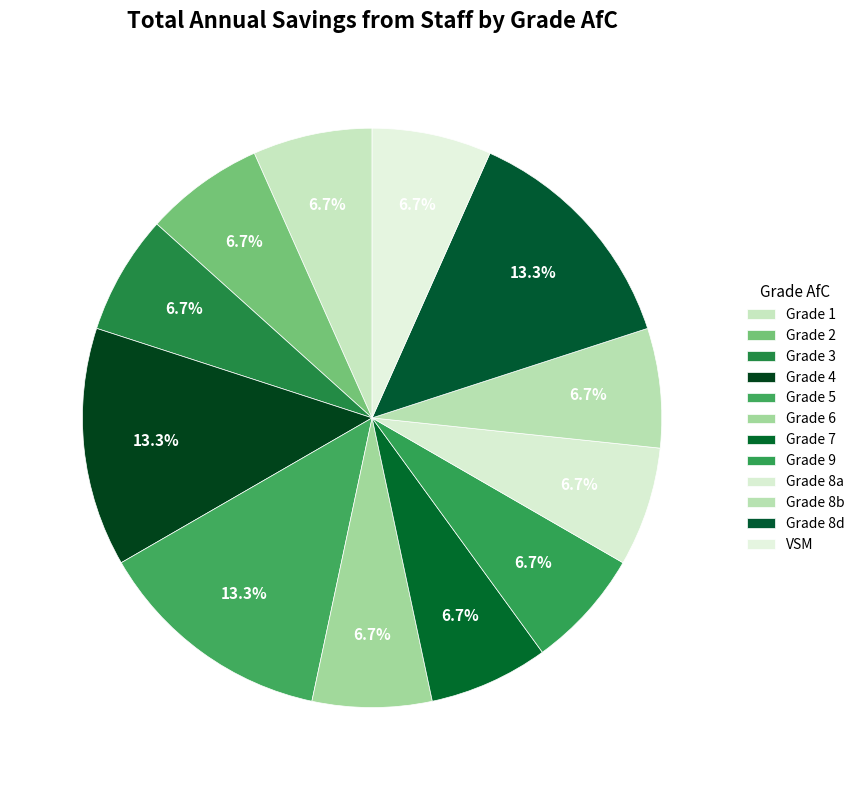

Count the number of slices in the pie.

12